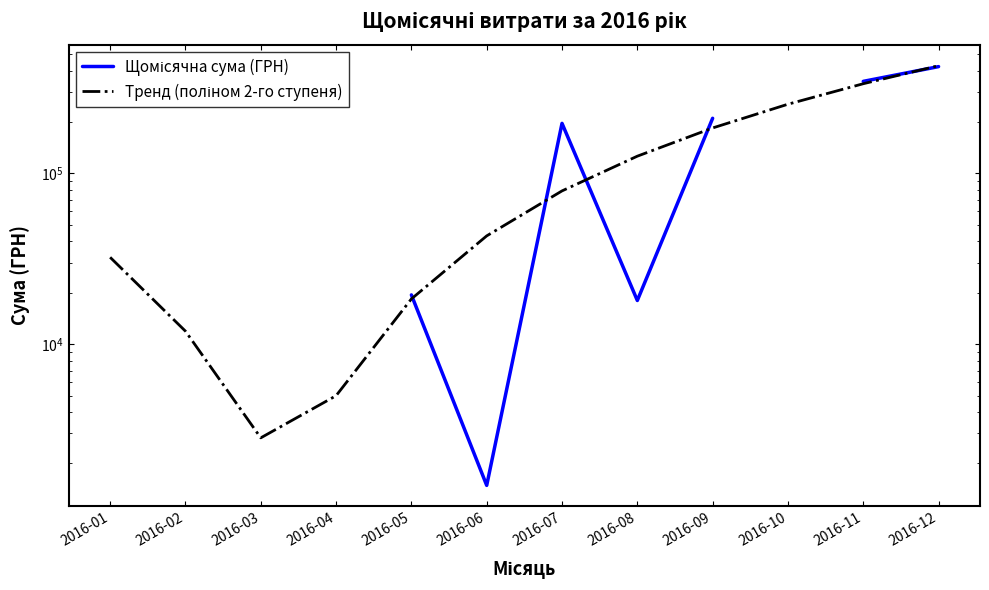

How many lines are shown in the chart?

2